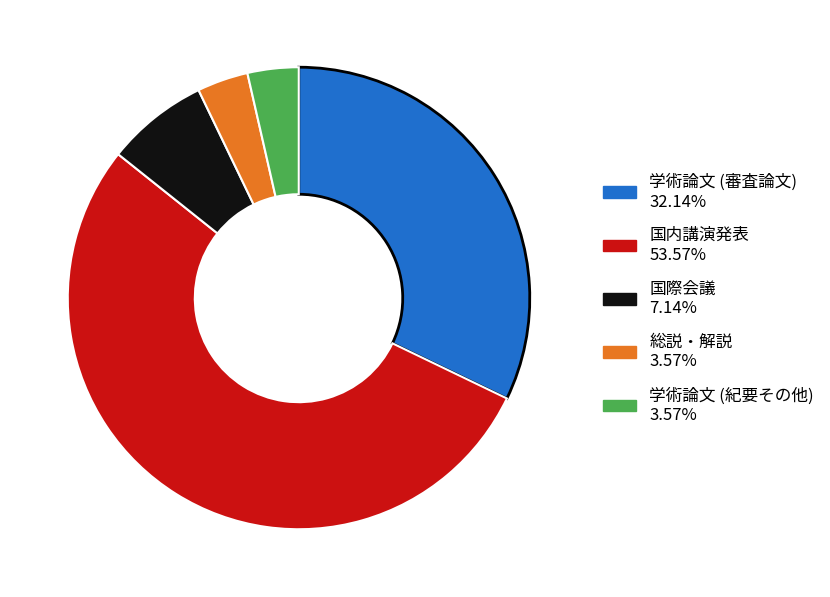

Which category has the biggest portion of the pie?

国内講演発表